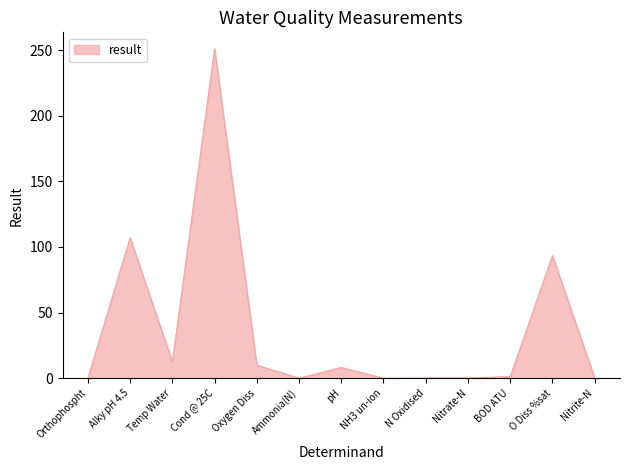

At which category does the data reach its first local valley?

Temp Water